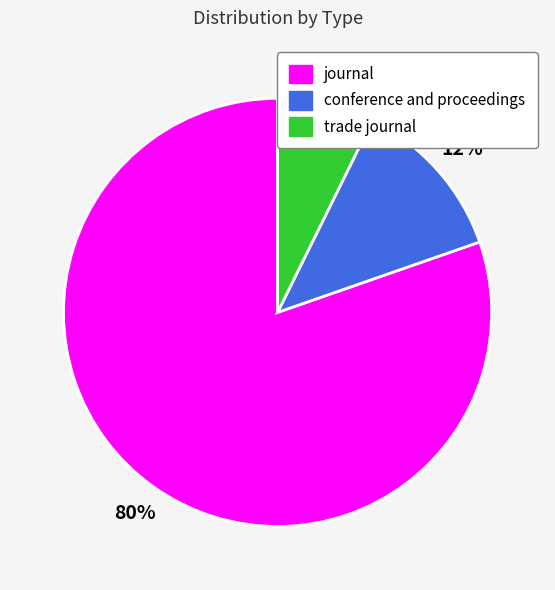

Combined, do conference and proceedings and trade journal account for over 50%?

No